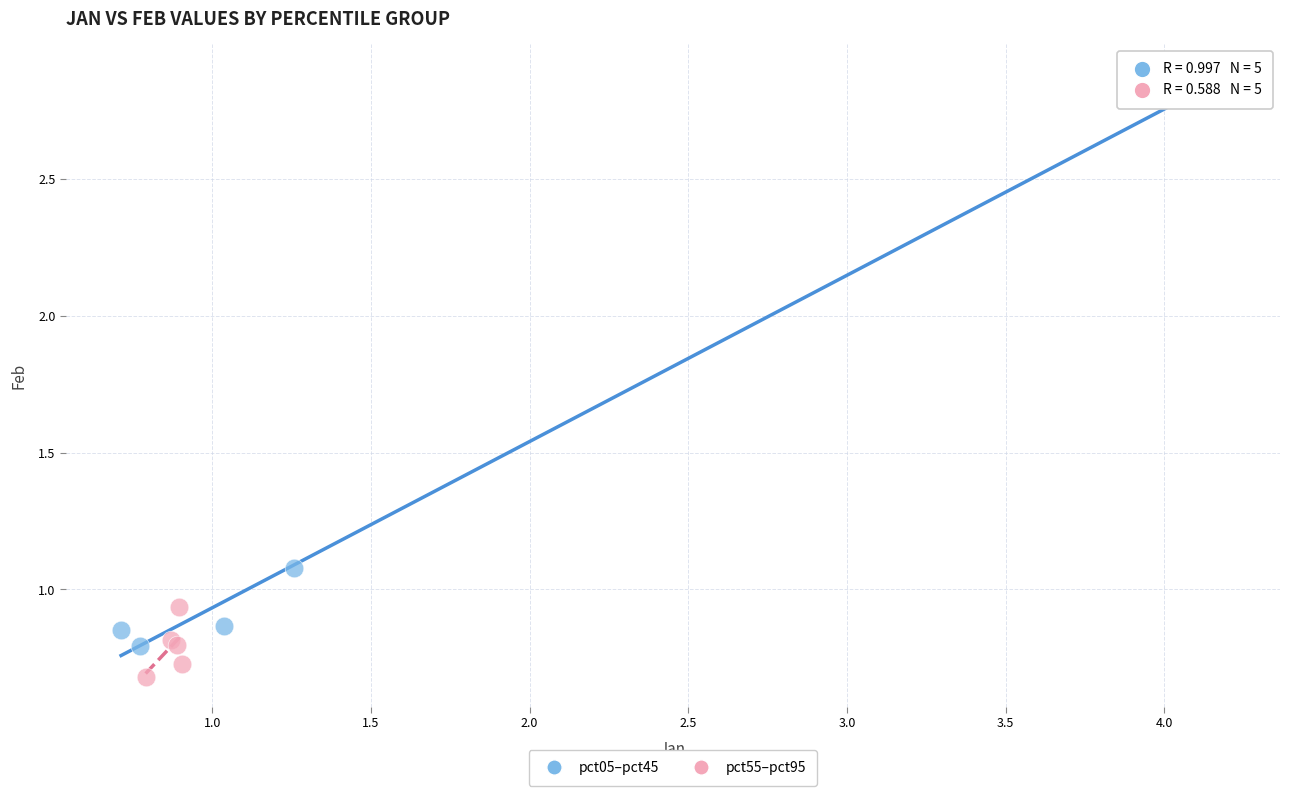

Which series contains the highest Y value?

pct05–pct45